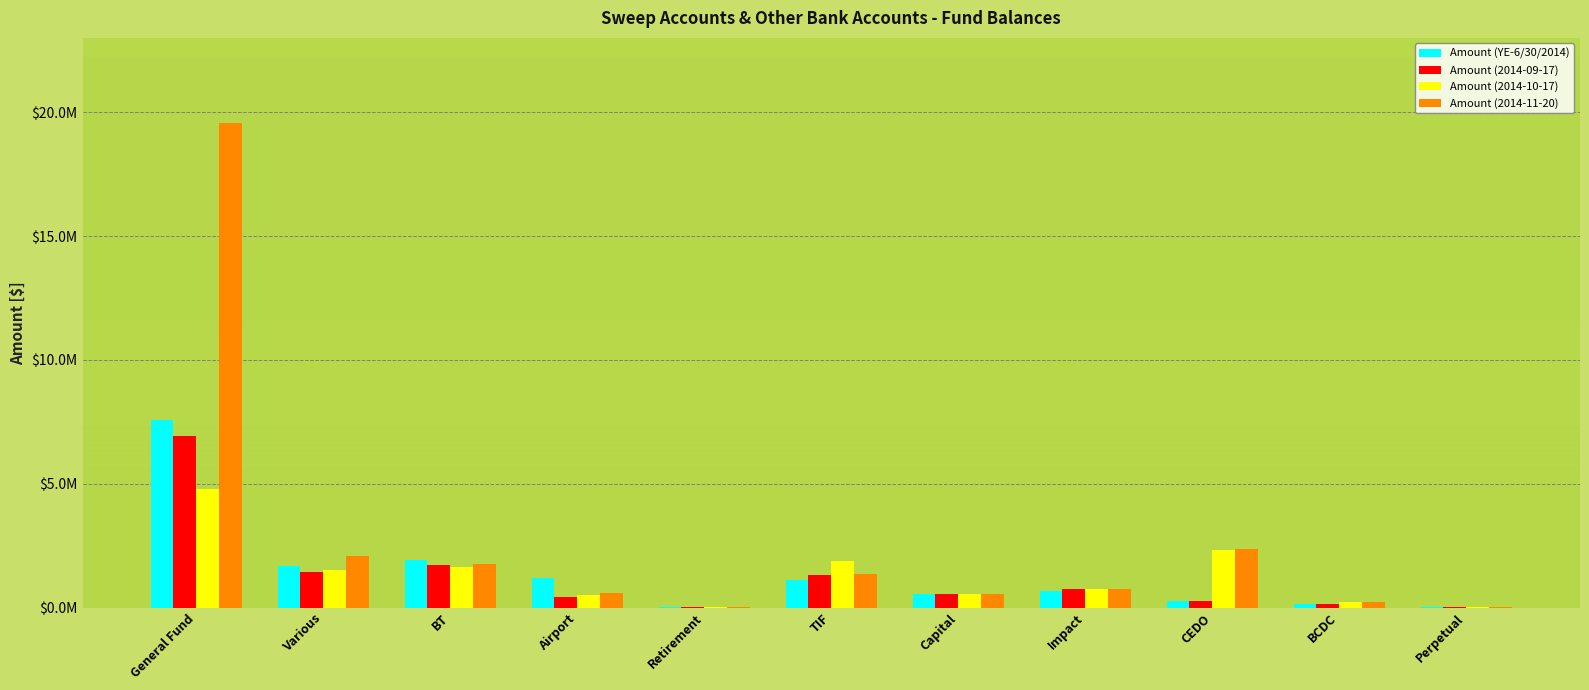

Rank the categories by Amount (YE-6/30/2014) value from highest to lowest.

General Fund, BT, Various, Airport, TIF, Impact, Capital, CEDO, BCDC, Perpetual, Retirement